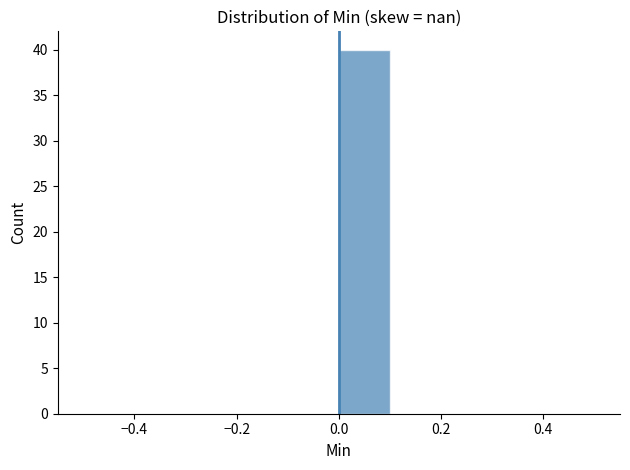

Reading left to right, transcribe this chart: for each bar, give the range it covers on the x-axis and its height. The values are not printed on the chart, so give them approximately, as read against the axis.

-0.5 to -0.4: 0
-0.4 to -0.3: 0
-0.3 to -0.2: 0
-0.2 to -0.1: 0
-0.1 to 0.0: 0
0.0 to 0.1: 40
0.1 to 0.2: 0
0.2 to 0.3: 0
0.3 to 0.4: 0
0.4 to 0.5: 0